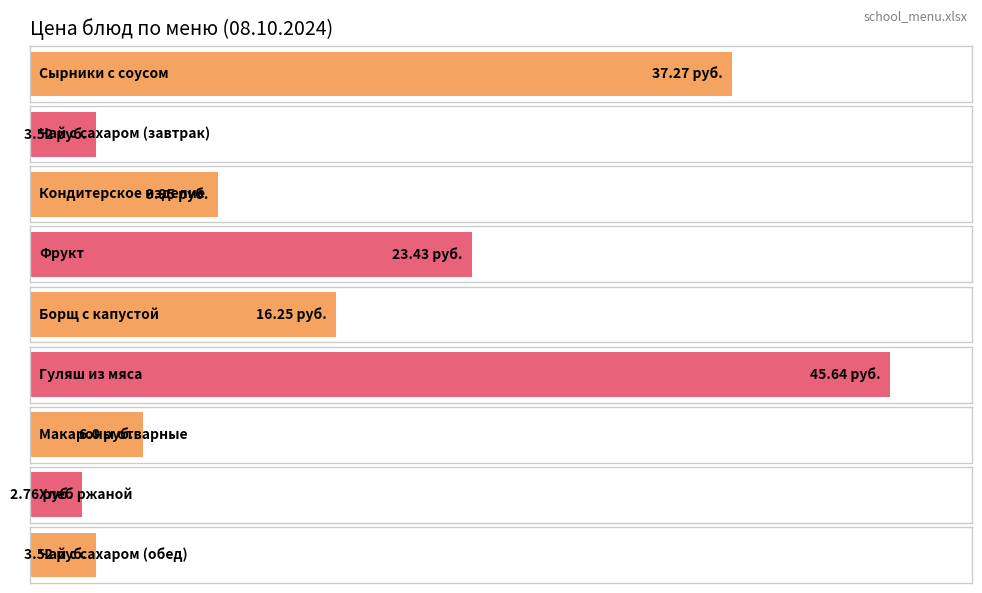

How many data points are above 9?

5